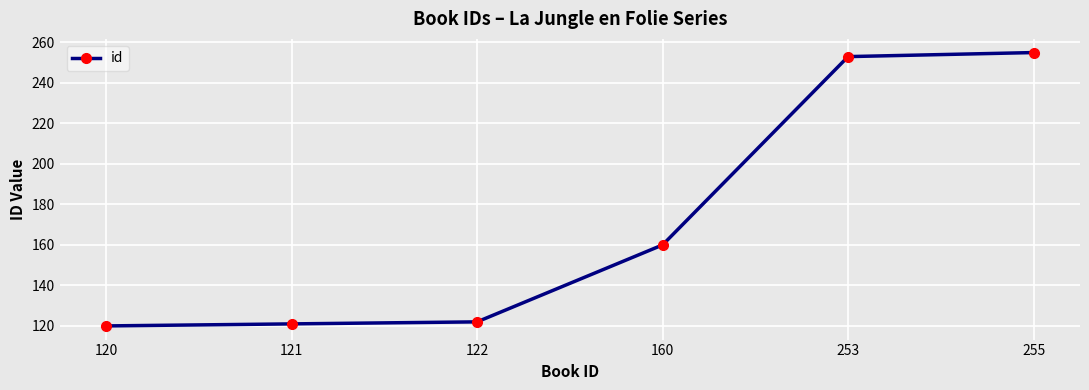

Reading left to right, list all the values displayed in this chart.

120	121	122	160	253	255